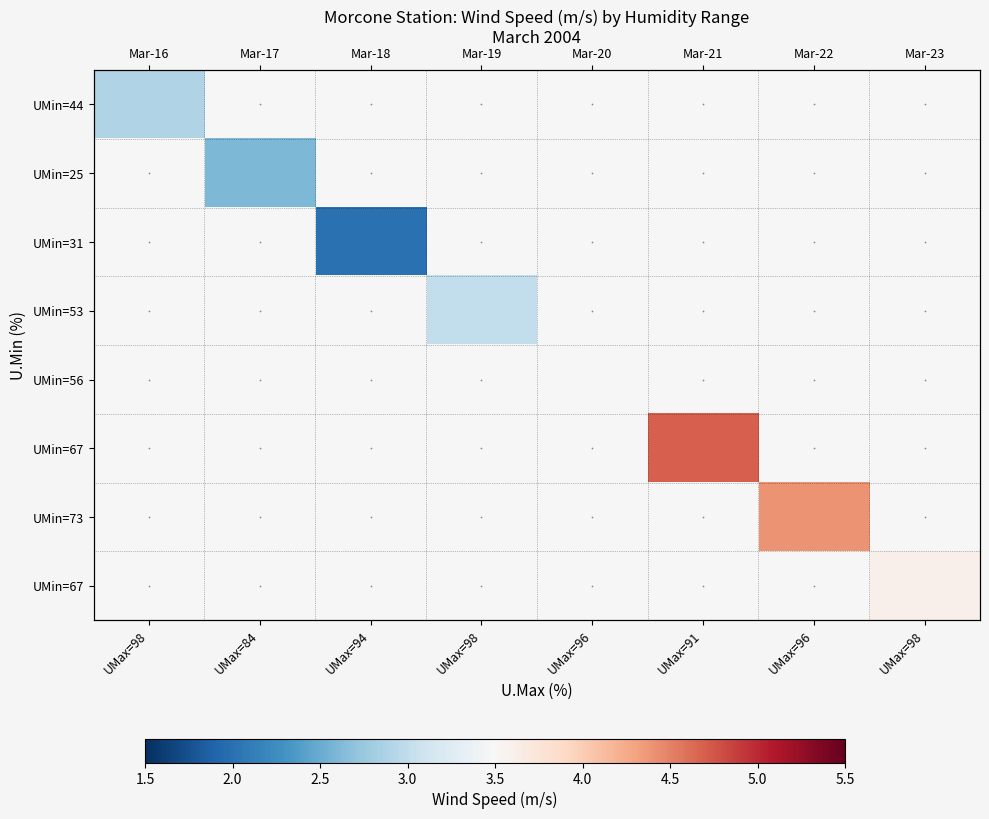

At which category does the chart reach its minimum across all series?

UMax=94